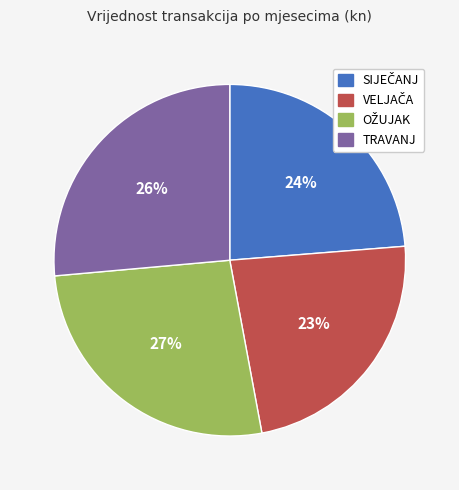

Does TRAVANJ account for over 50% of the chart?

No